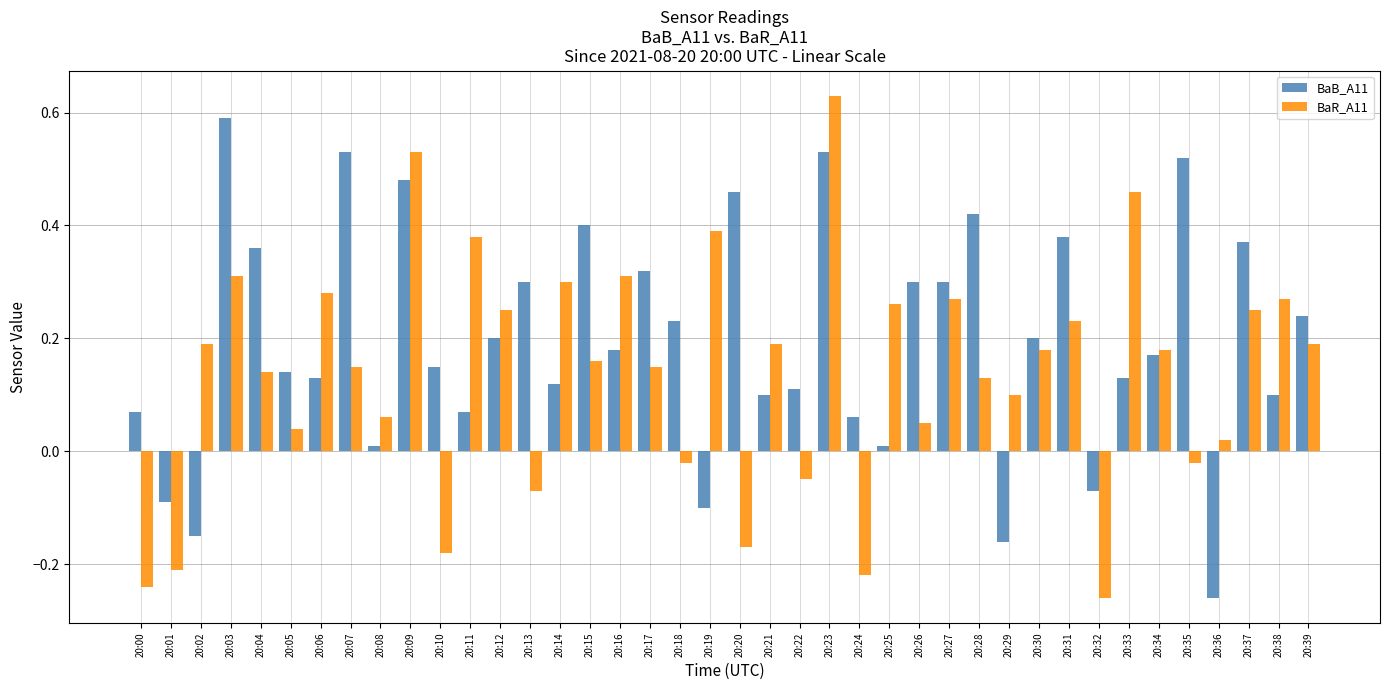

Is it true that BaB_A11 equals 0.1 at 20:13?

False